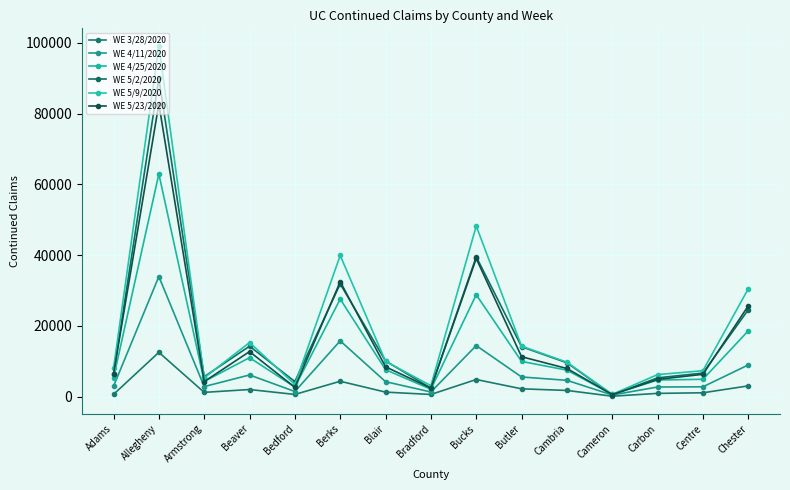

True or false: WE 5/2/2020 and WE 5/9/2020 intersect in this chart.

True